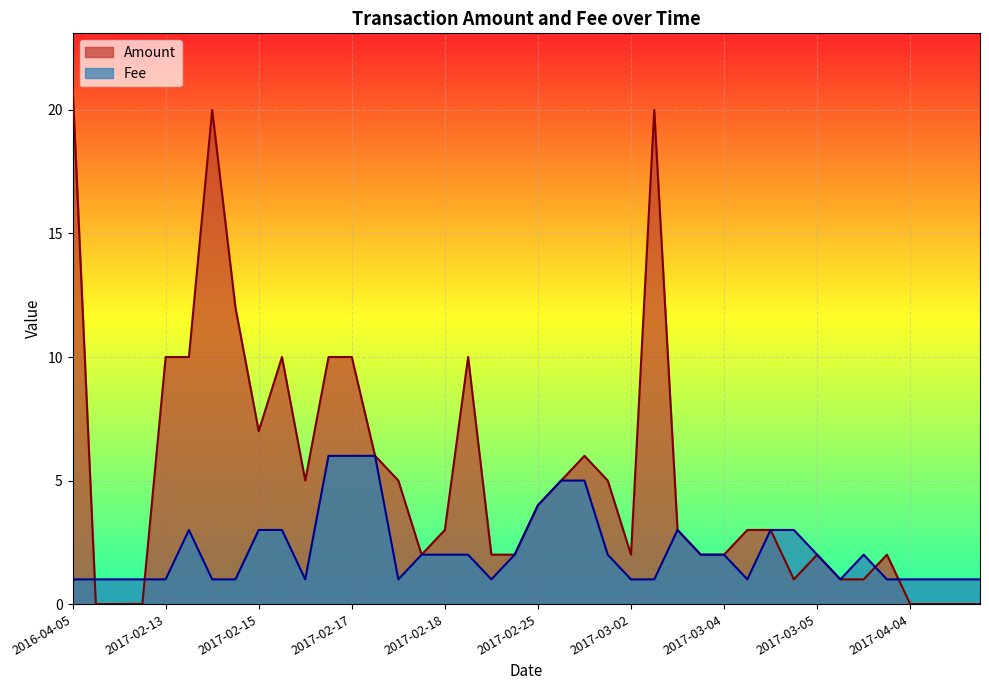

Rank the series by their average value, from highest to lowest.

Amount, Fee